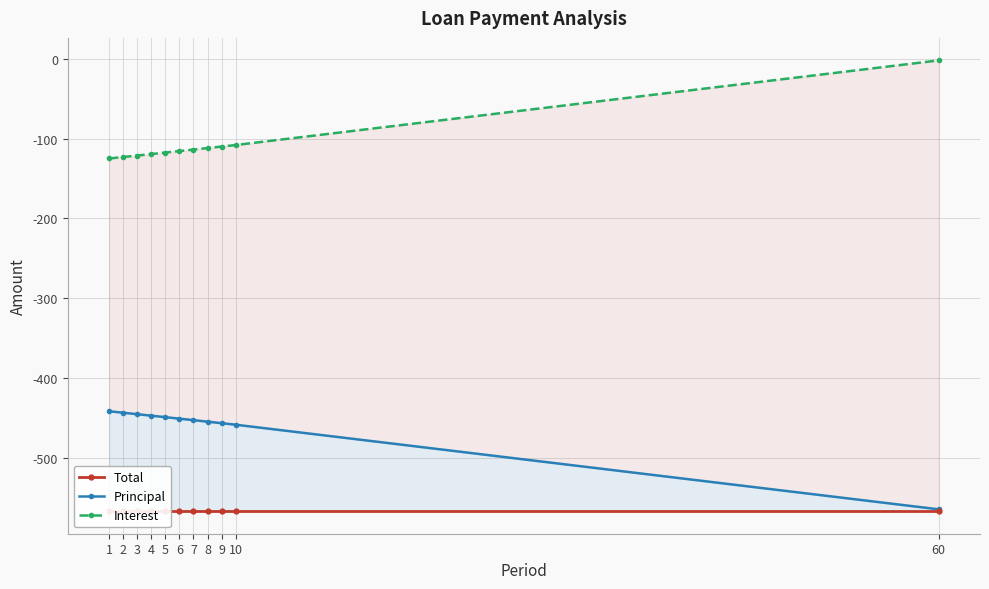

What is the total value across all series at 1?

-1132.3